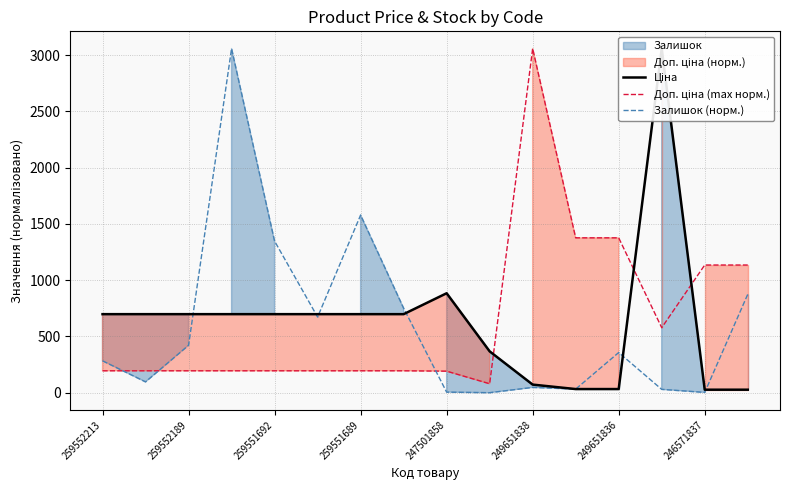

Is it true that Залишок (норм.) equals 4.9 at 247501858?

True